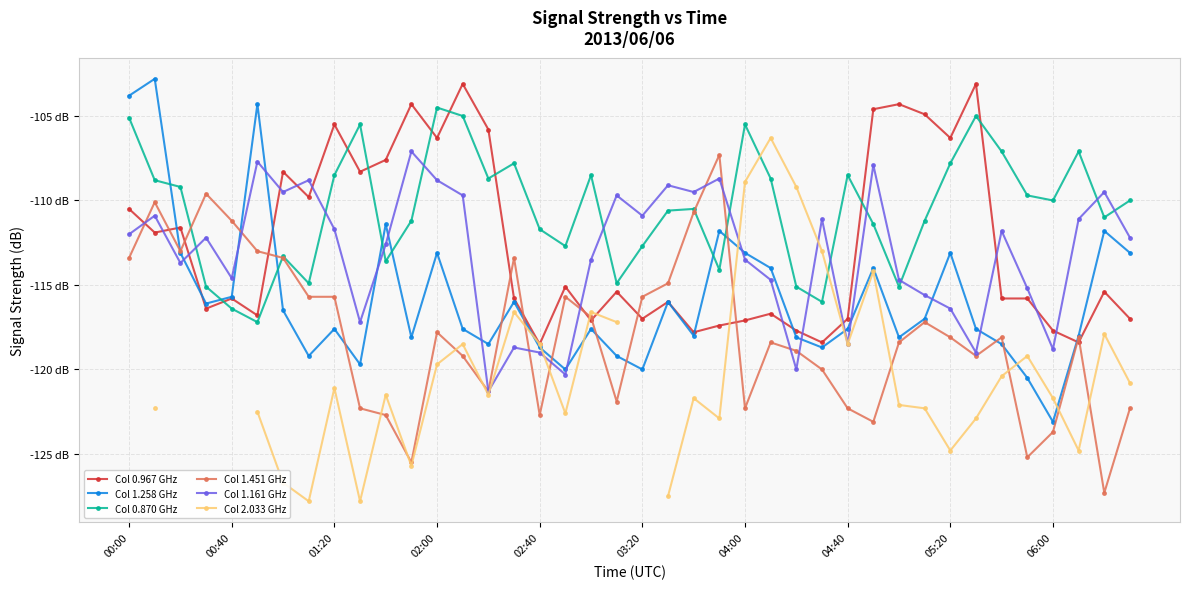

At how many categories does at least one series exceed -125?

40